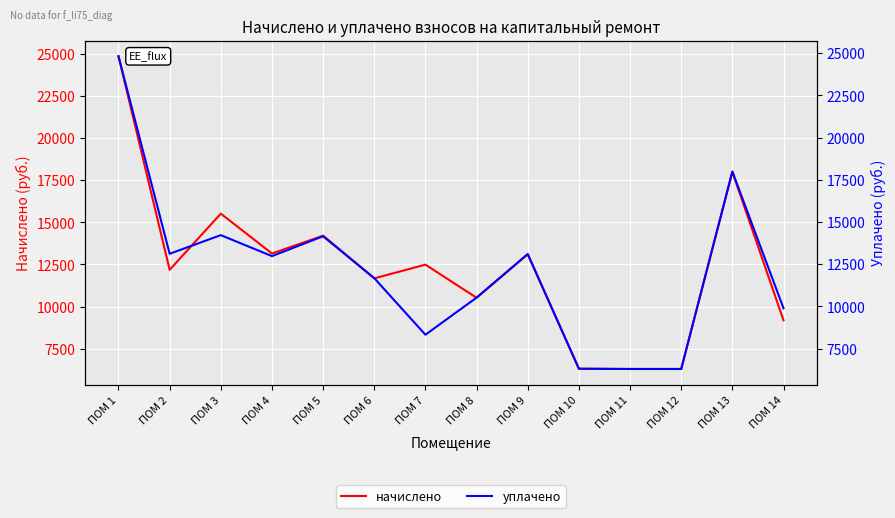

Which series changed the most between ПОМ 5 and ПОМ 7?

уплачено